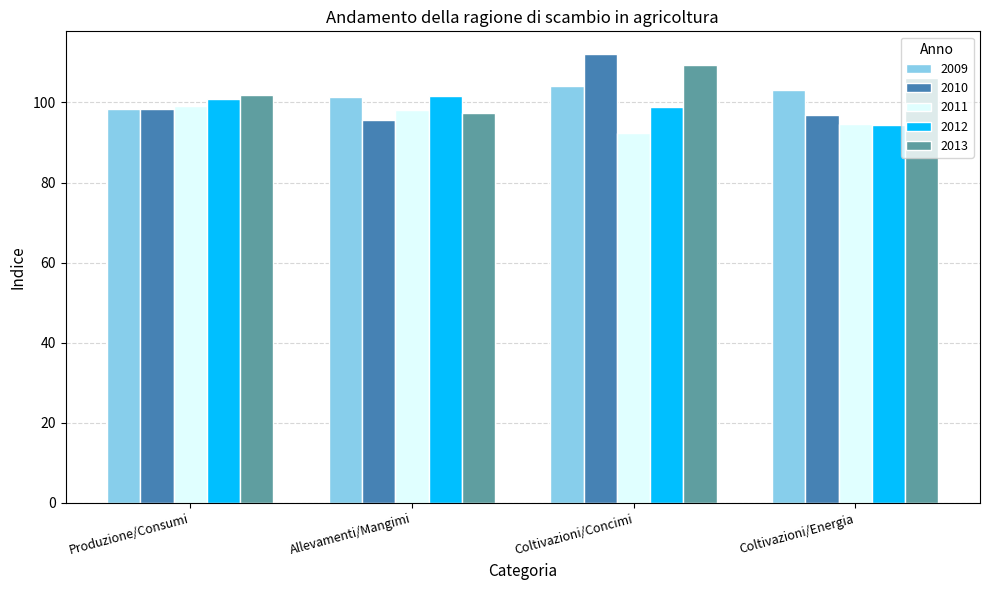

Which category has the highest value in the 2010 series?

Coltivazioni/Concimi